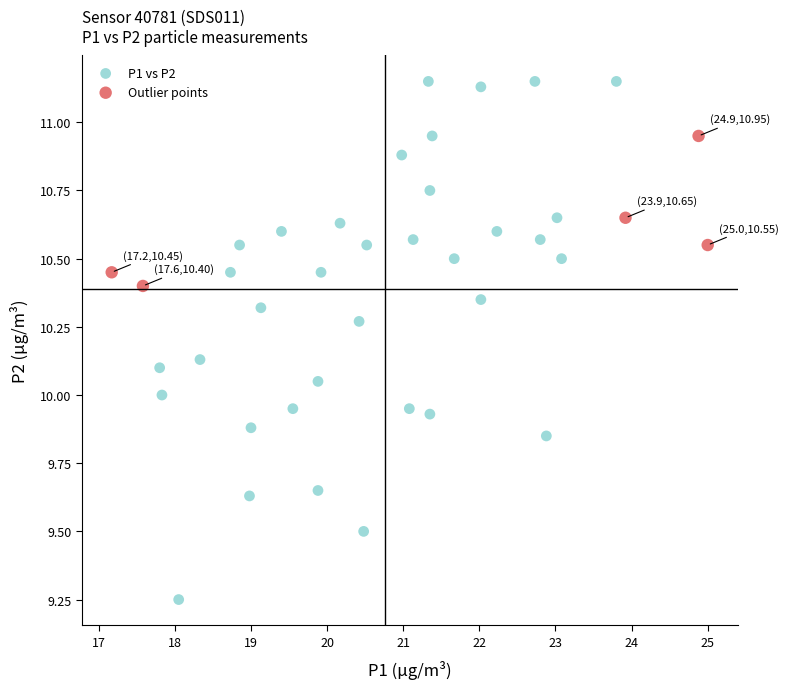

What are all the series names shown in the legend?

P1 vs P2, Outlier points